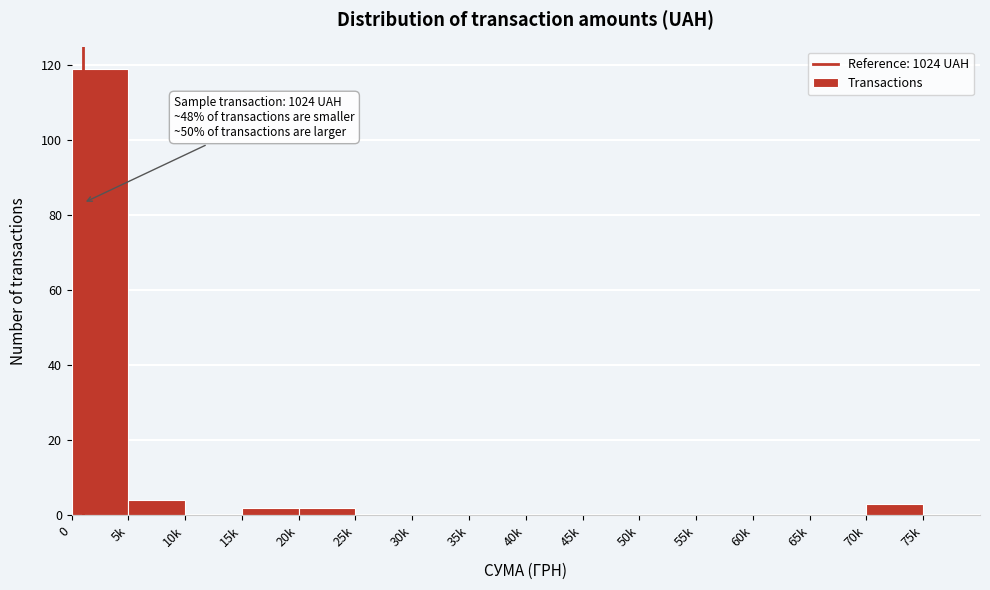

Reading left to right, transcribe all the data shown in this chart.

0=119	5k=4	10k=0	15k=2	20k=2	25k=0	30k=0	35k=0	40k=0	45k=0	50k=0	55k=0	60k=0	65k=0	70k=3	75k=0